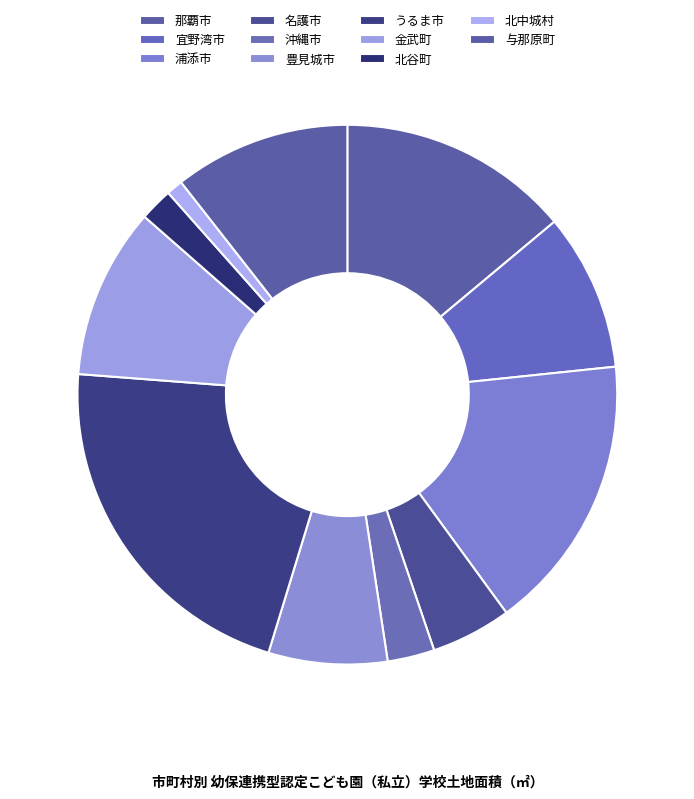

What percentage is the 那覇市 slice, to the nearest percent?

14%